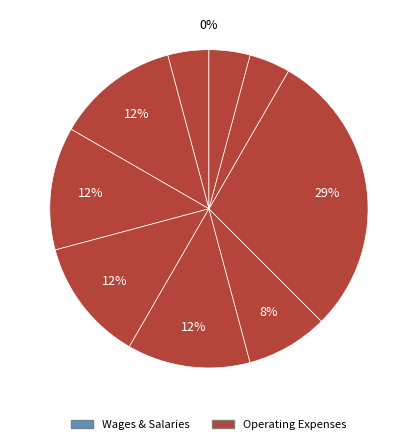

Is the sum of North-west and West greater than half?

No